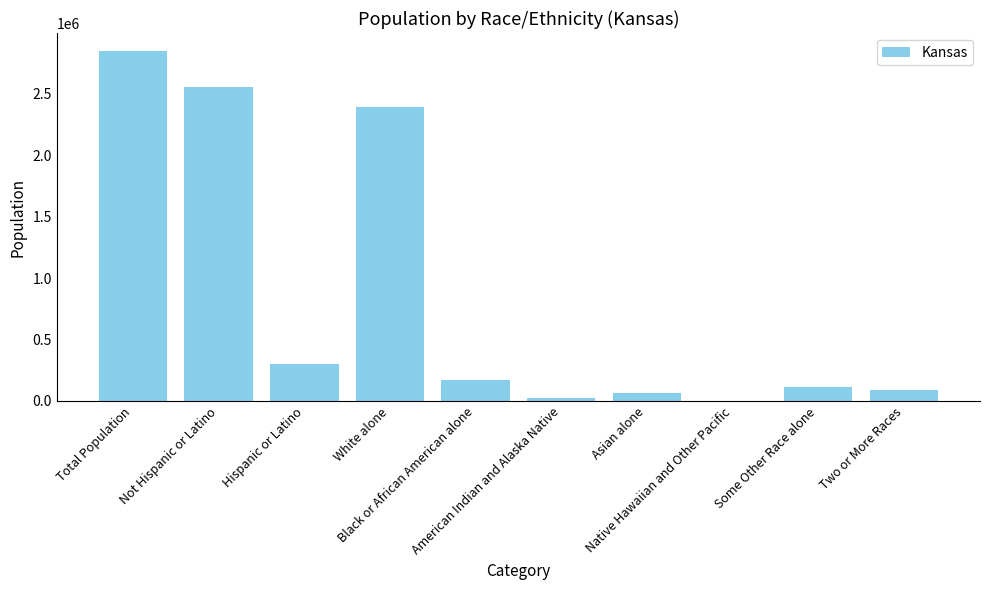

What is the change in value from Hispanic or Latino to American Indian and Alaska Native?

-271892